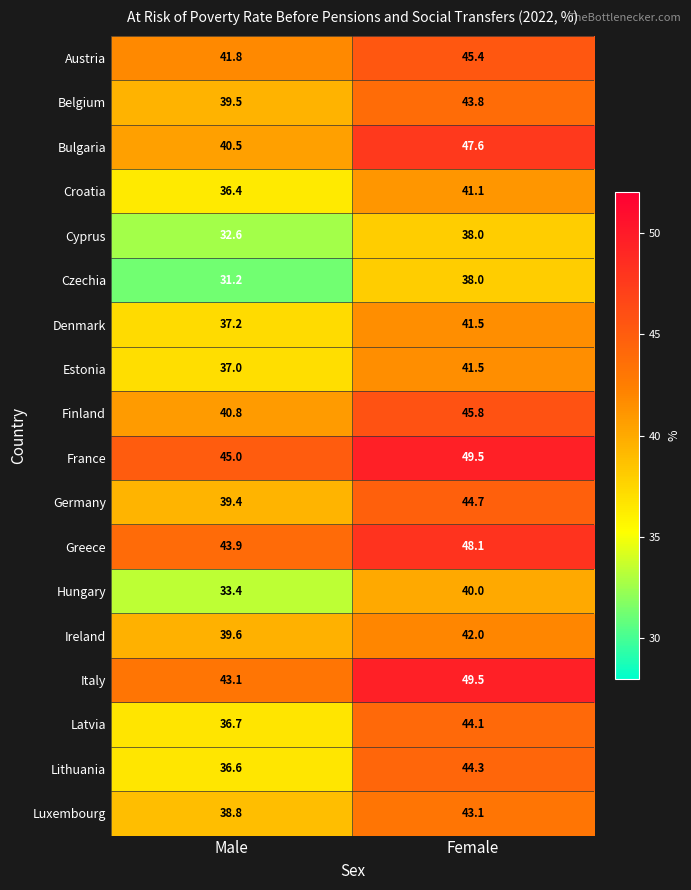

What is the difference between the maximum and minimum values in the Austria series?

3.6